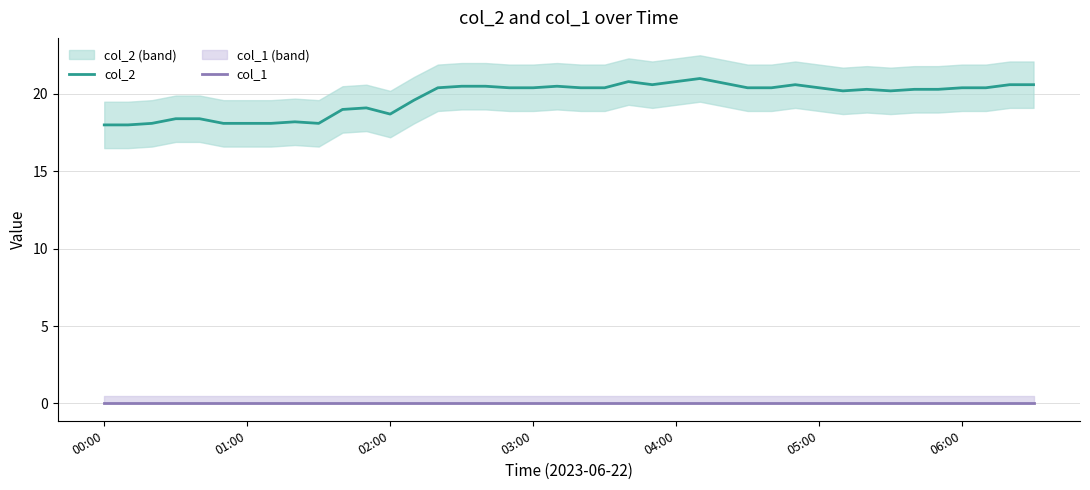

What is the minimum value for col_2?

18.0